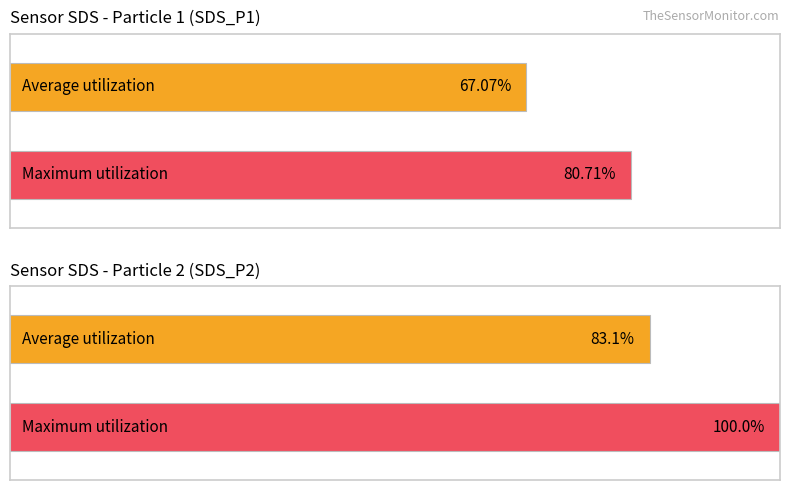

How many series are shown in this chart?

2